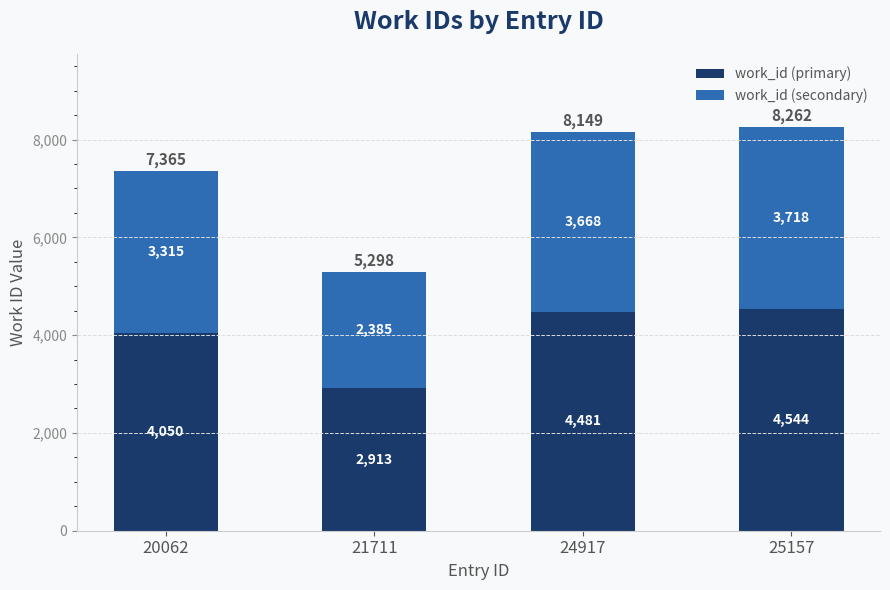

What is the sum of all work_id (primary) values?

15988